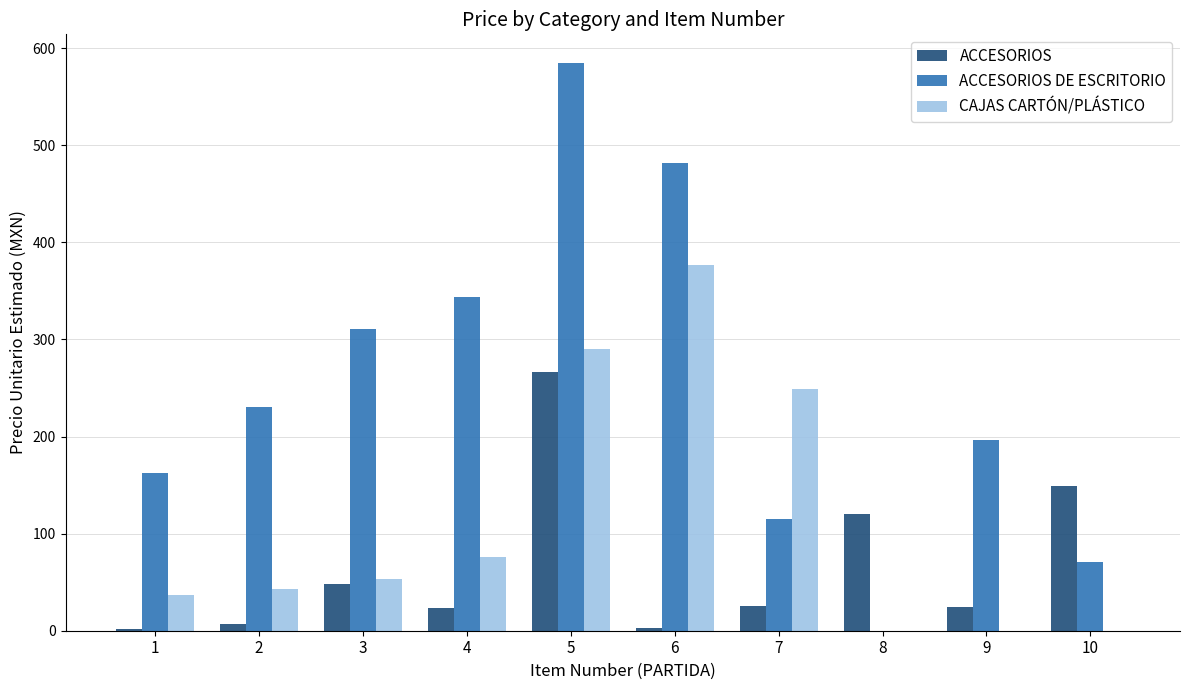

What is the average value of the ACCESORIOS series?

66.8